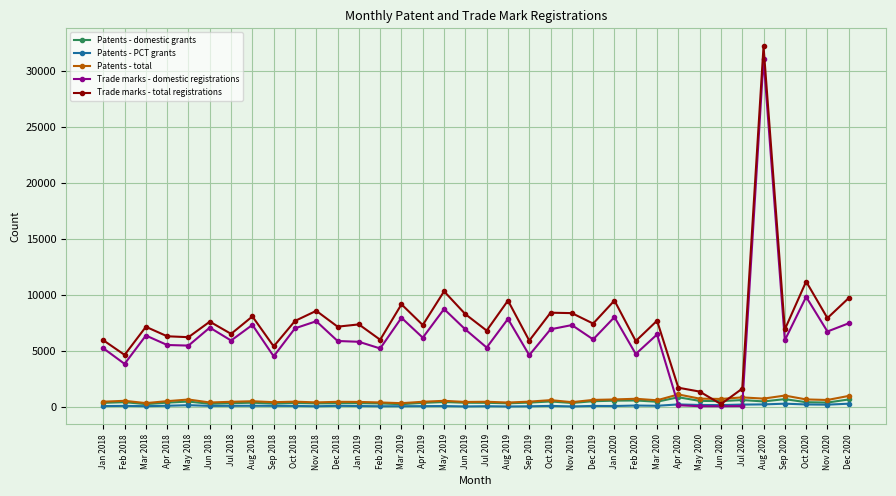

Does the chart have visible grid lines?

Yes